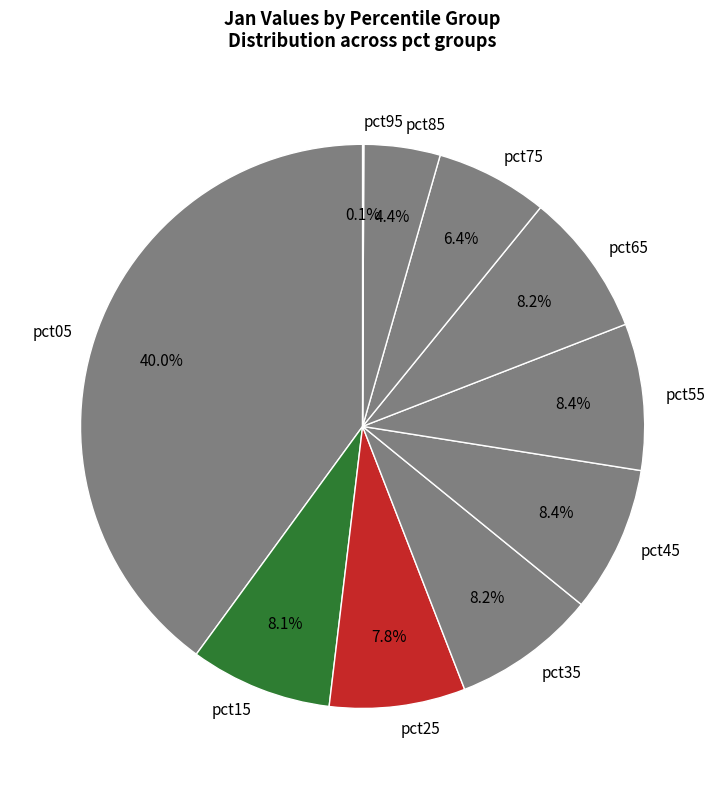

To the nearest percent, what is the difference between the pct35 and pct05 slice percentages?

32%